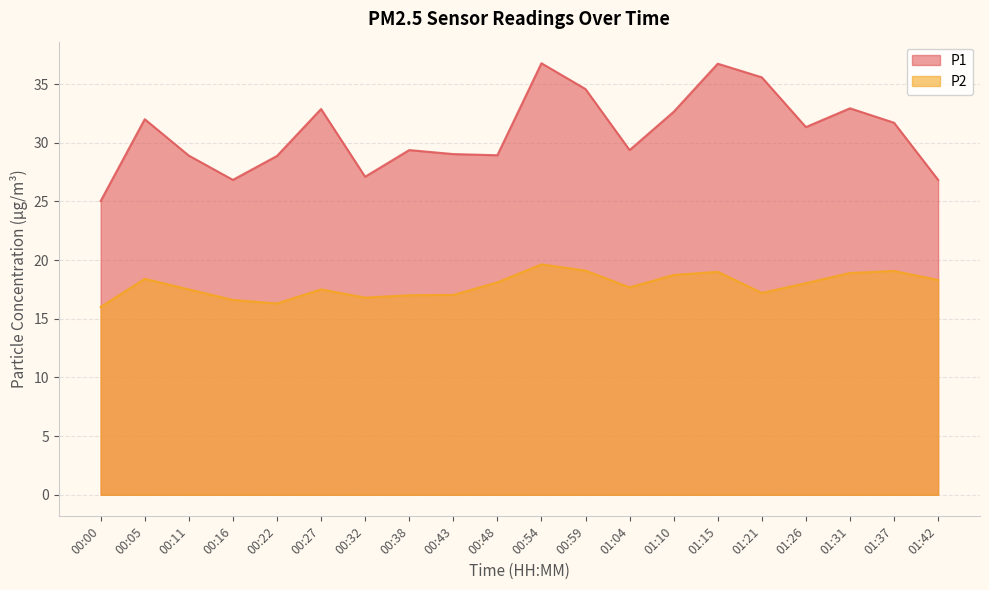

Rank the series by their maximum value, from lowest to highest.

P2, P1